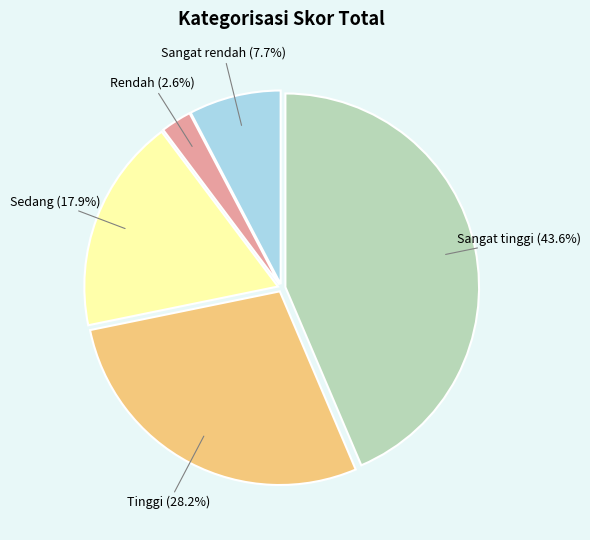

Do Sangat rendah and Sedang together represent more than half of the pie?

No